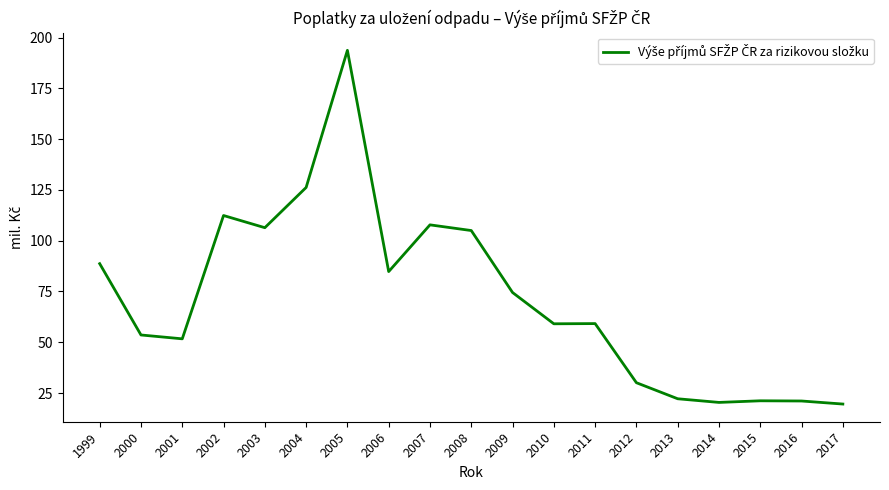

What is the smallest value displayed?

19.6